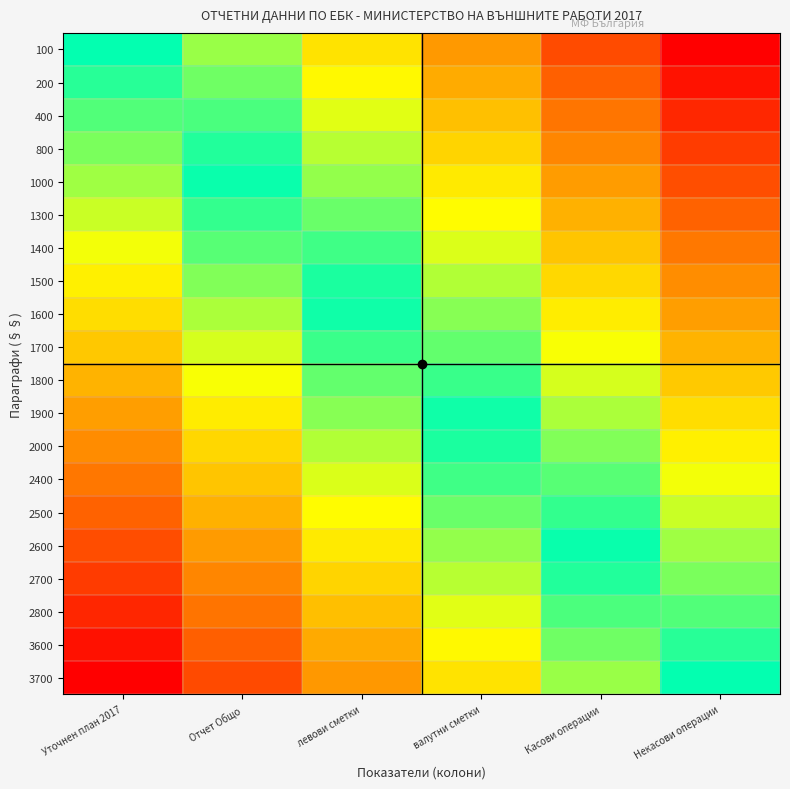

What is the total value across all series at валутни сметки?

-2.0